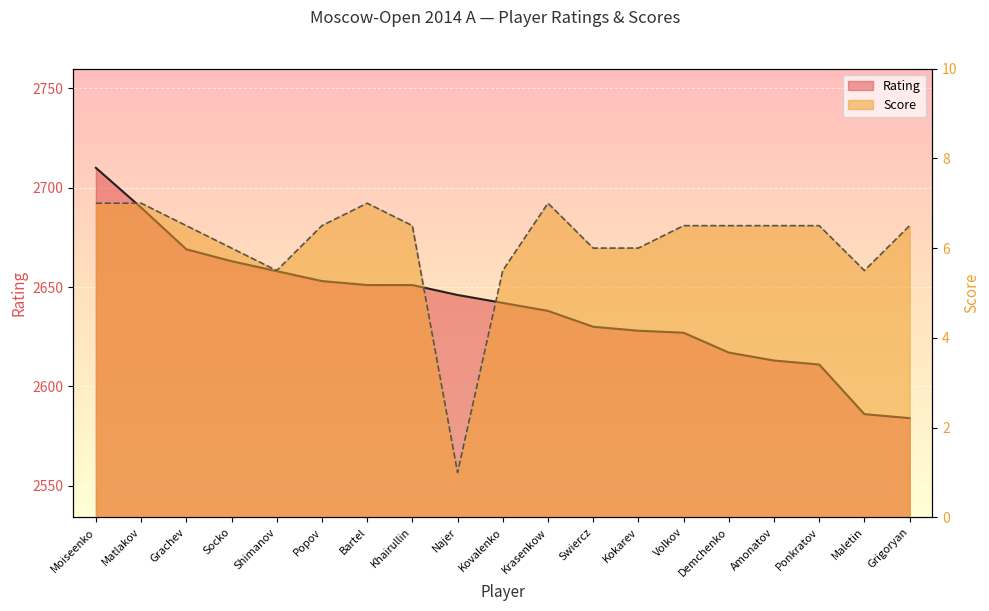

At which label does Score first exceed 6?

Moiseenko